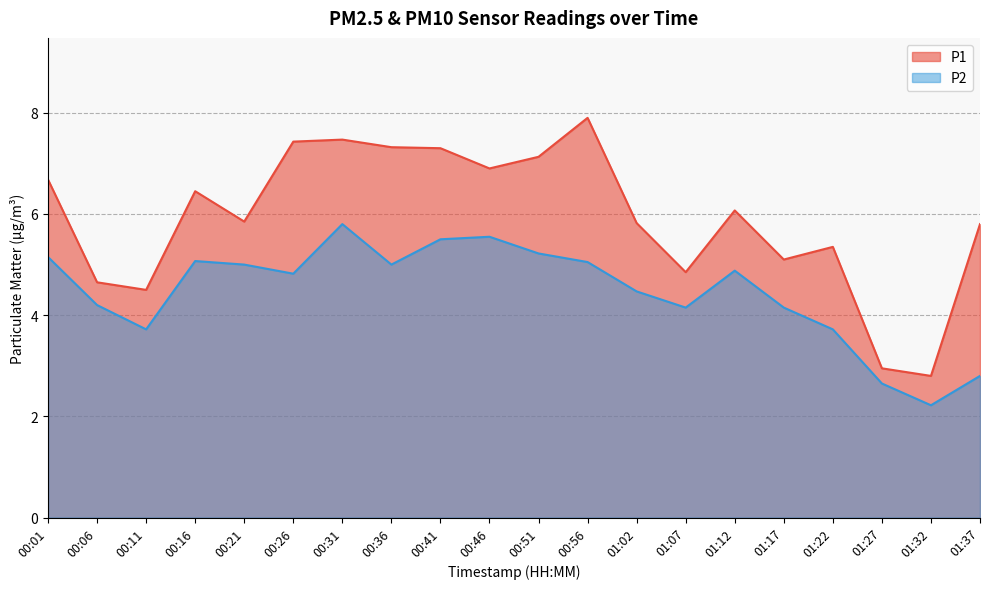

Which series has the largest total across all categories?

P1